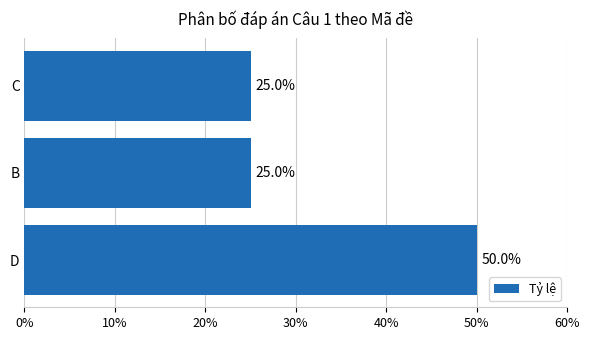

What is the difference between the maximum and minimum values?

25